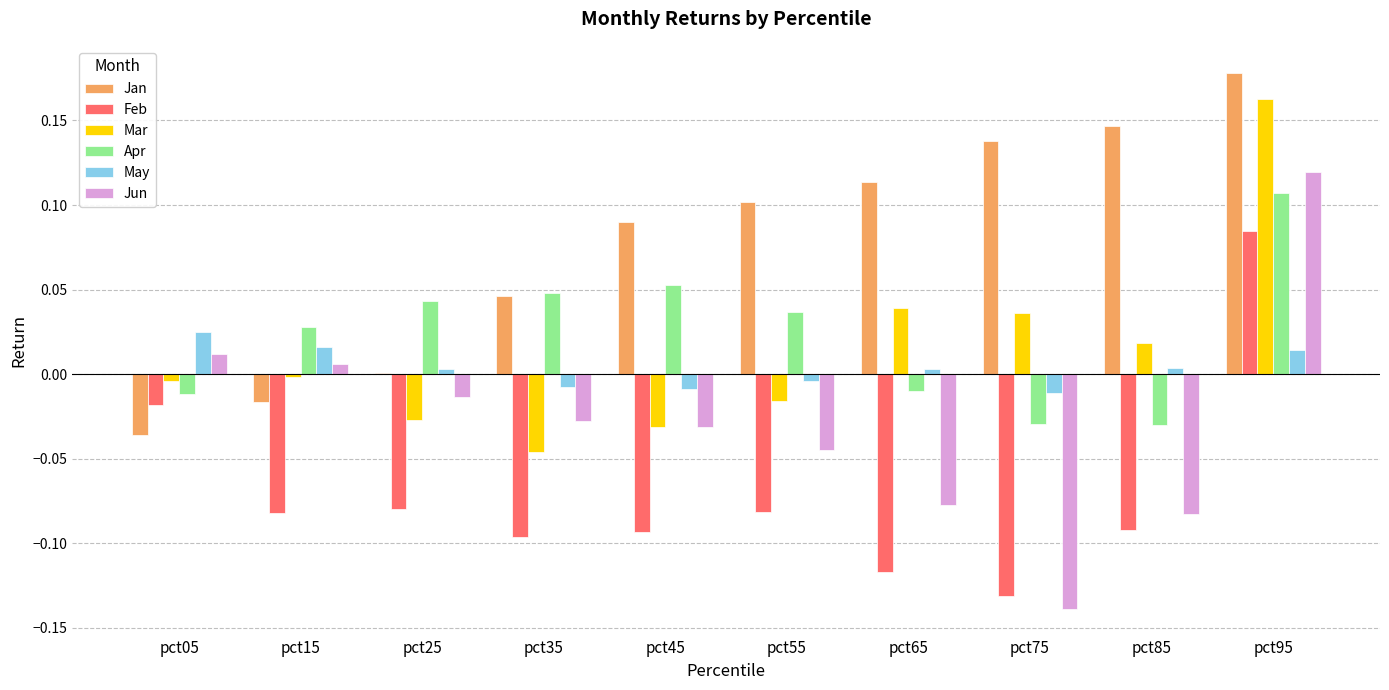

Is the value of Apr at pct85 greater than the value of Feb at pct95?

No